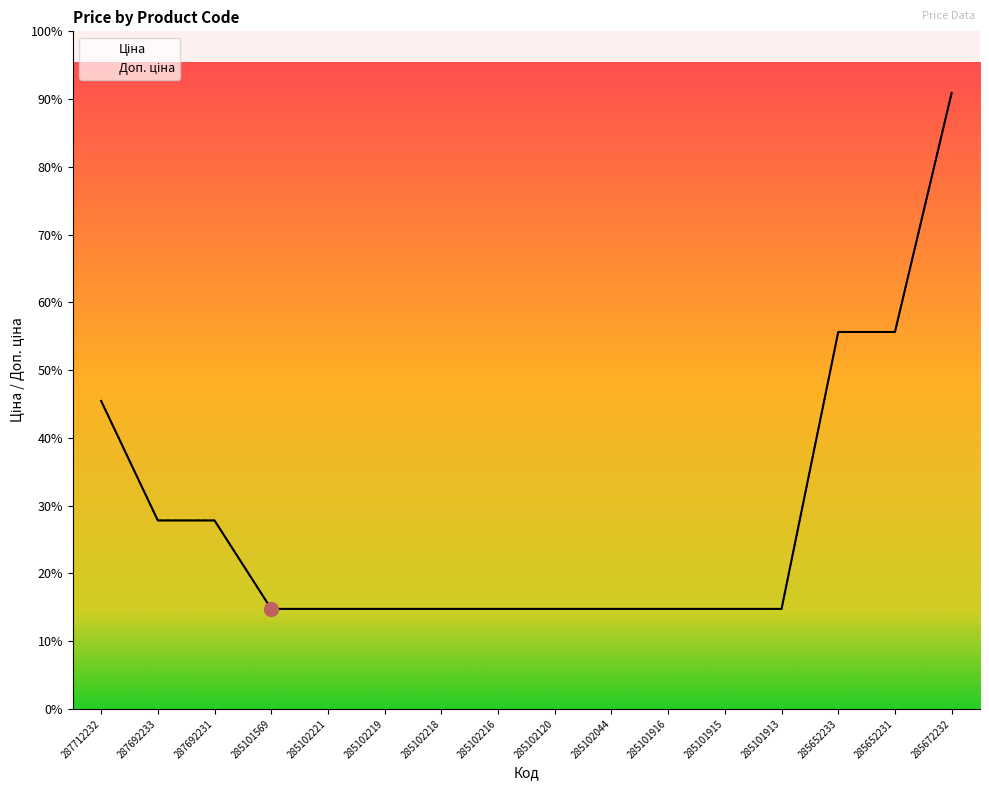

Rank the categories by Доп. ціна value from highest to lowest.

285672232, 285652233, 285652231, 287712232, 287692233, 287692231, 285101569, 285102221, 285102219, 285102218, 285102216, 285102120, 285102044, 285101916, 285101915, 285101913